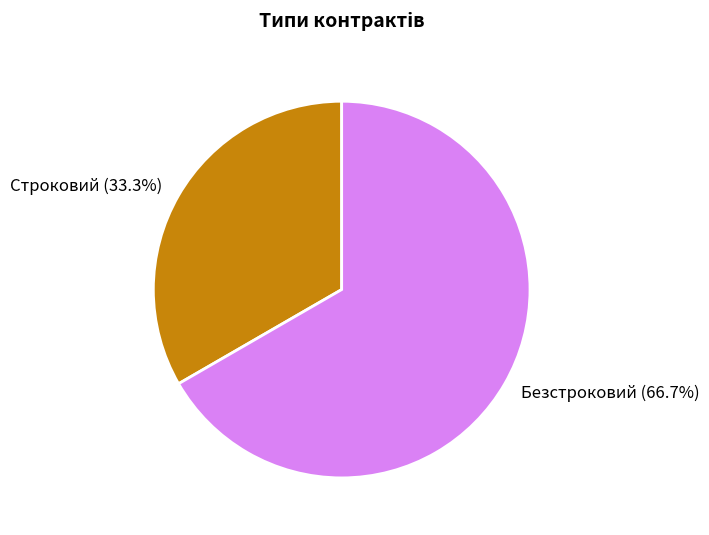

What portion of the pie excludes Строковий?

66.7%